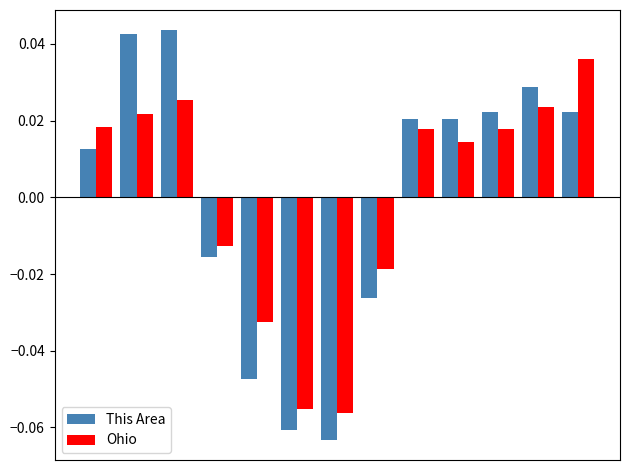

Rank the series by their maximum value, from lowest to highest.

Ohio, This Area